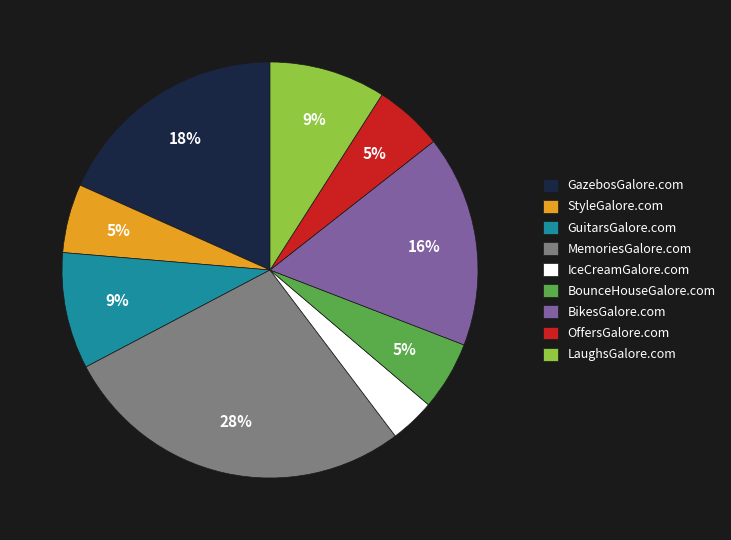

How many slices are in this pie chart?

9